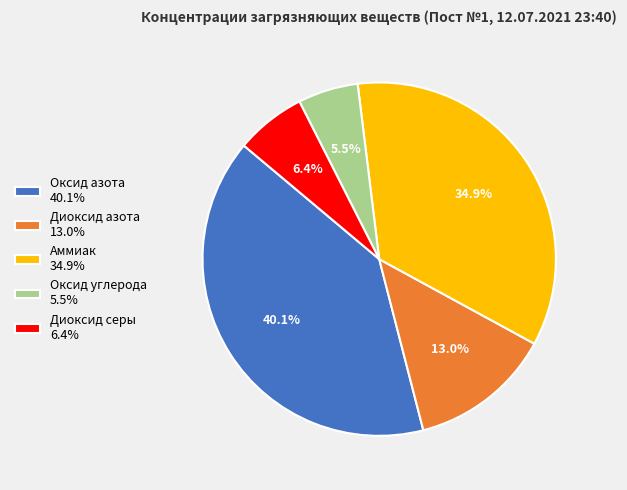

Rank the categories by value from lowest to highest.

Оксид углерода, Диоксид серы, Диоксид азота, Аммиак, Оксид азота